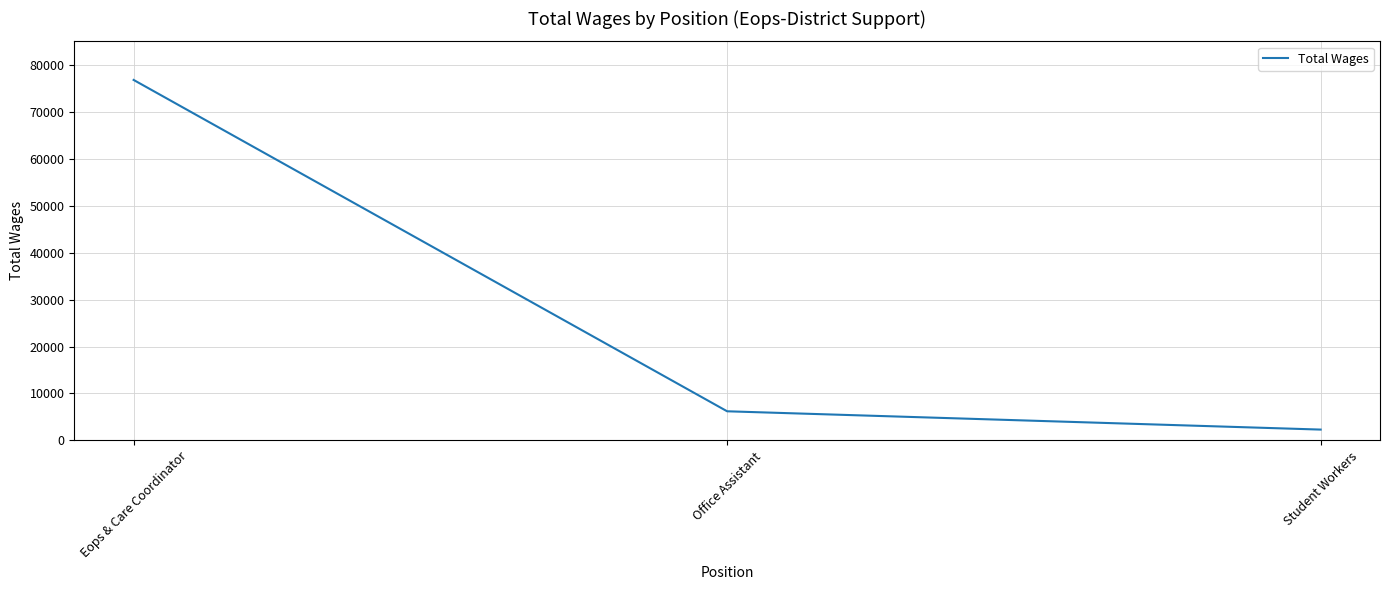

How many series are shown in this chart?

1